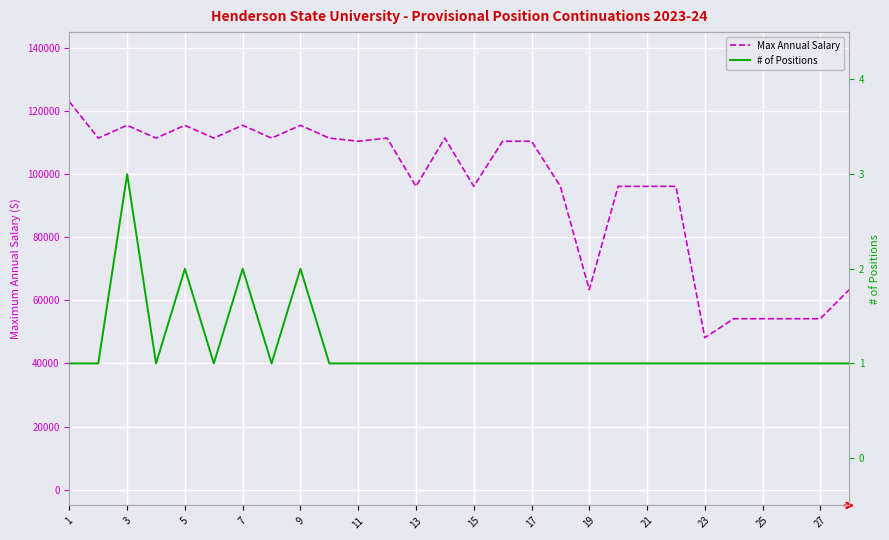

Which series has the largest total across all categories?

Max Annual Salary